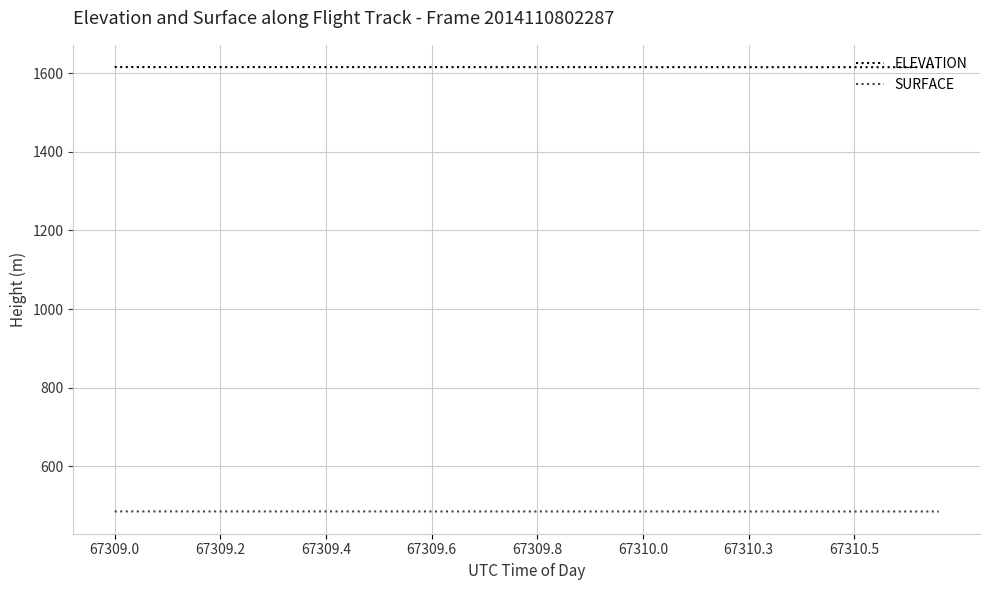

True or false: SURFACE and ELEVATION intersect in this chart.

False